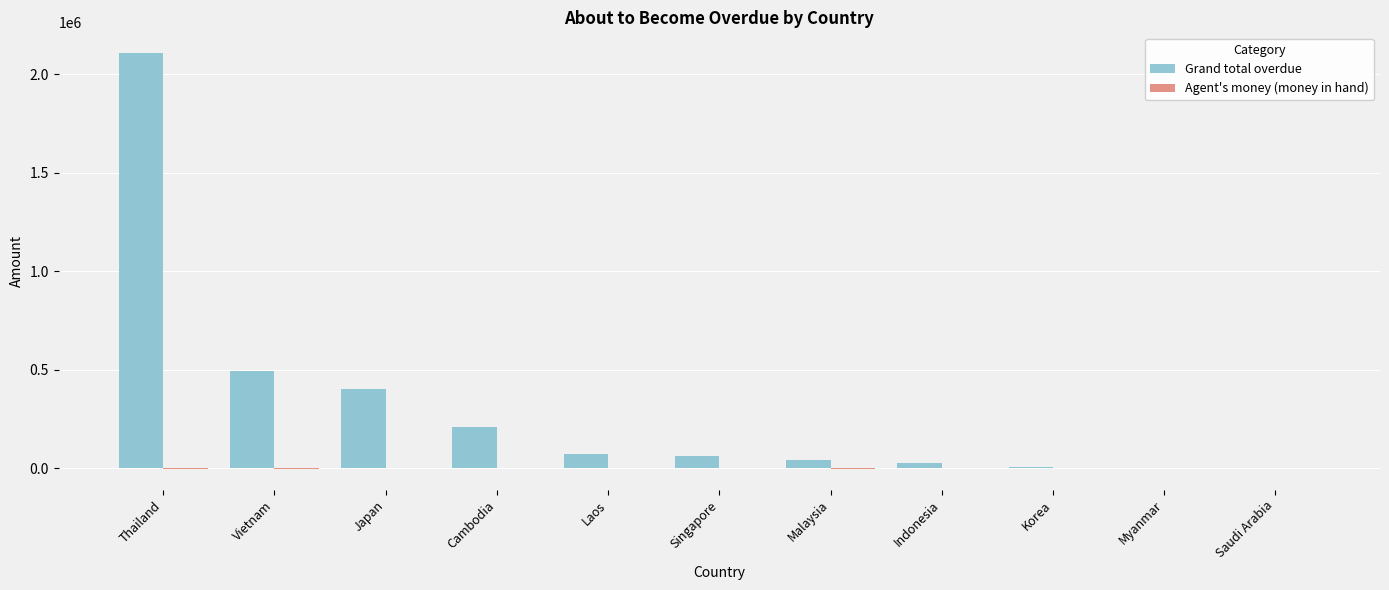

Which category has the highest value across all series?

Thailand